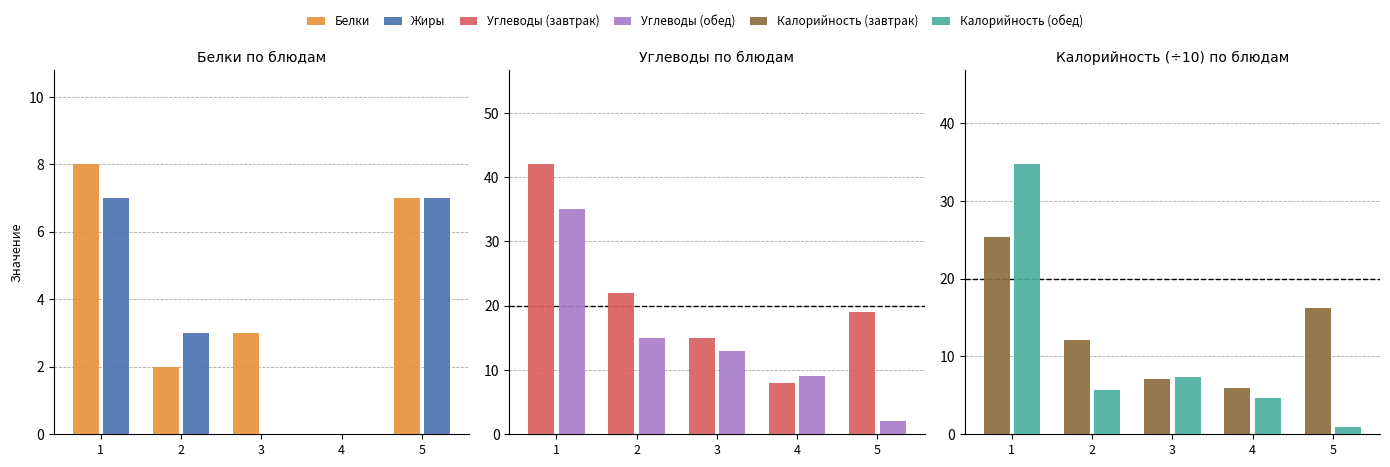

True or false: Углеводы (обед) has a value of 9.0 at 2.

False